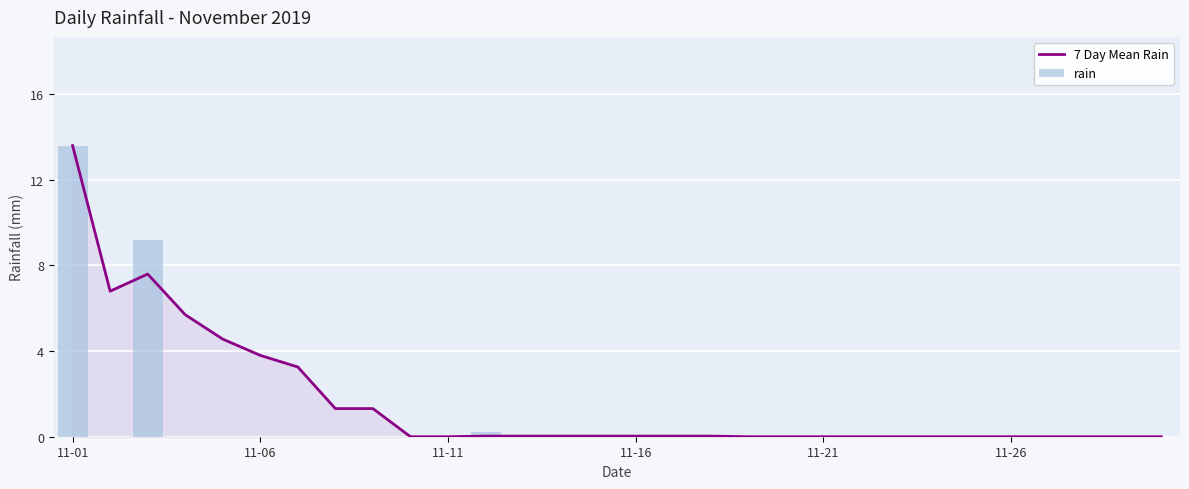

Which category has the lowest value in the 7 Day Mean Rain series?

9